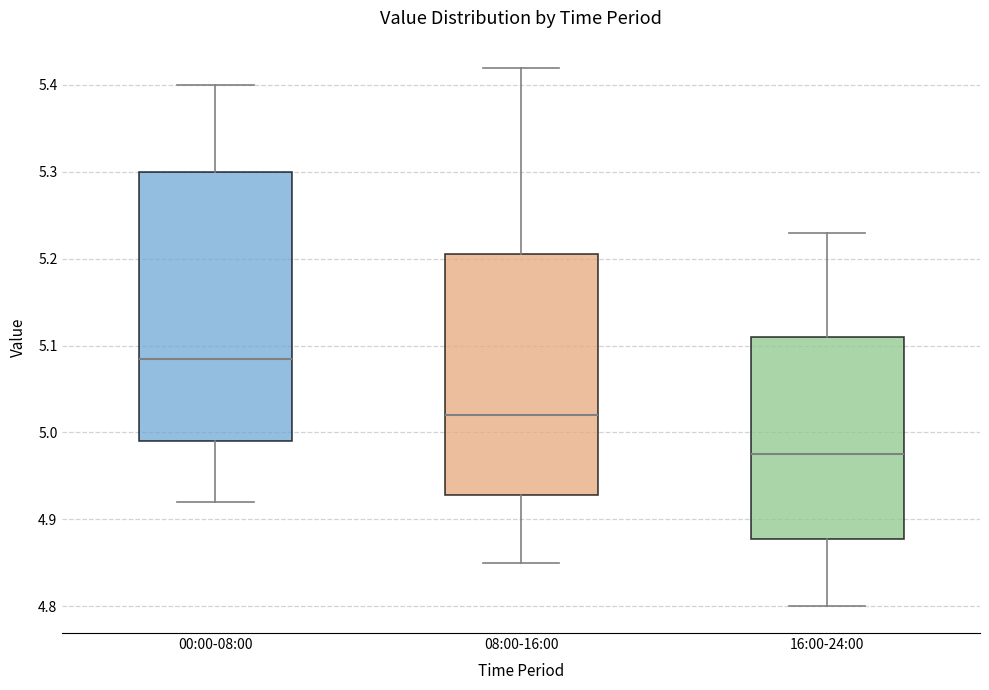

Which box's median line is the lowest?

16:00-24:00